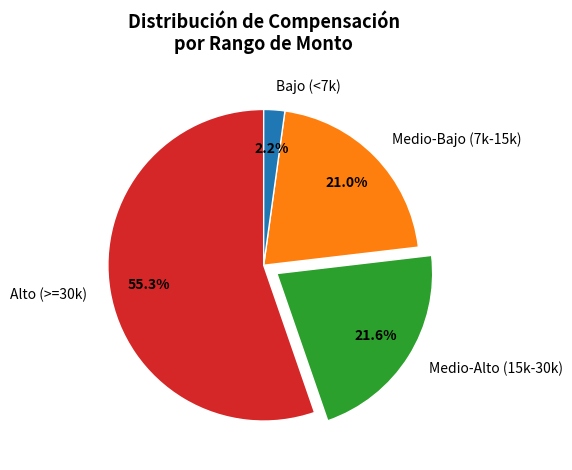

What is the largest slice in the pie chart?

Alto (>=30k)